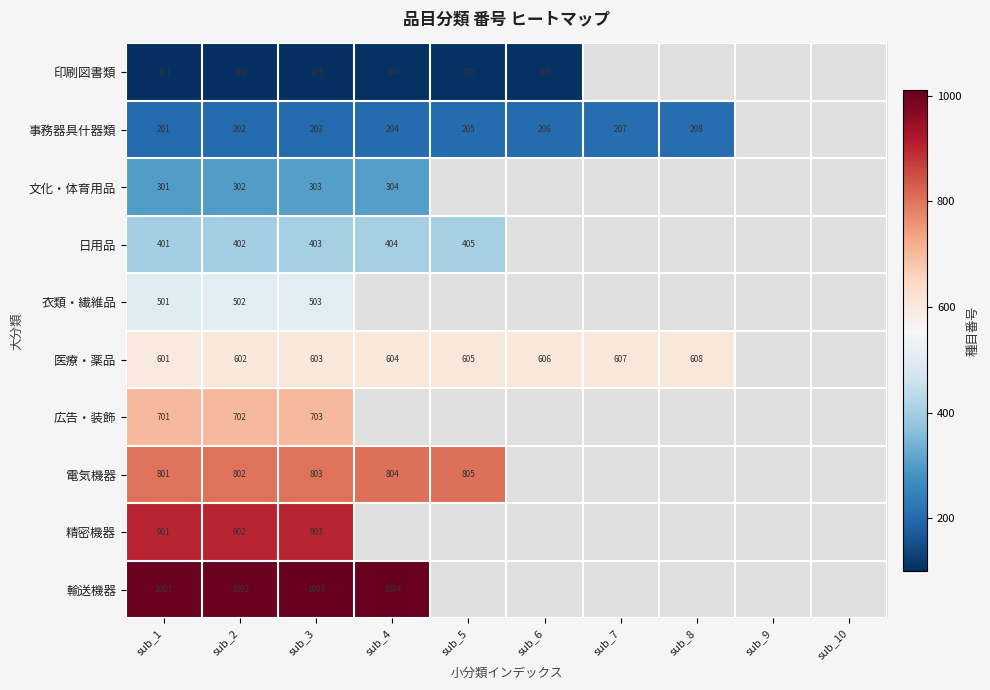

What is the total value across all series at sub_1?

5510